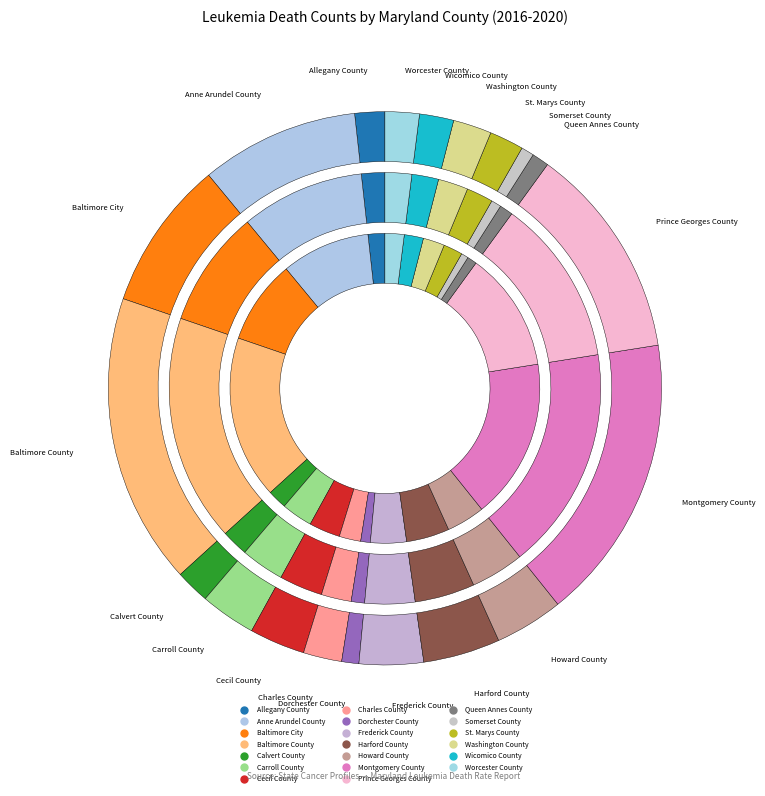

Which category has the smallest portion of the pie?

Somerset County